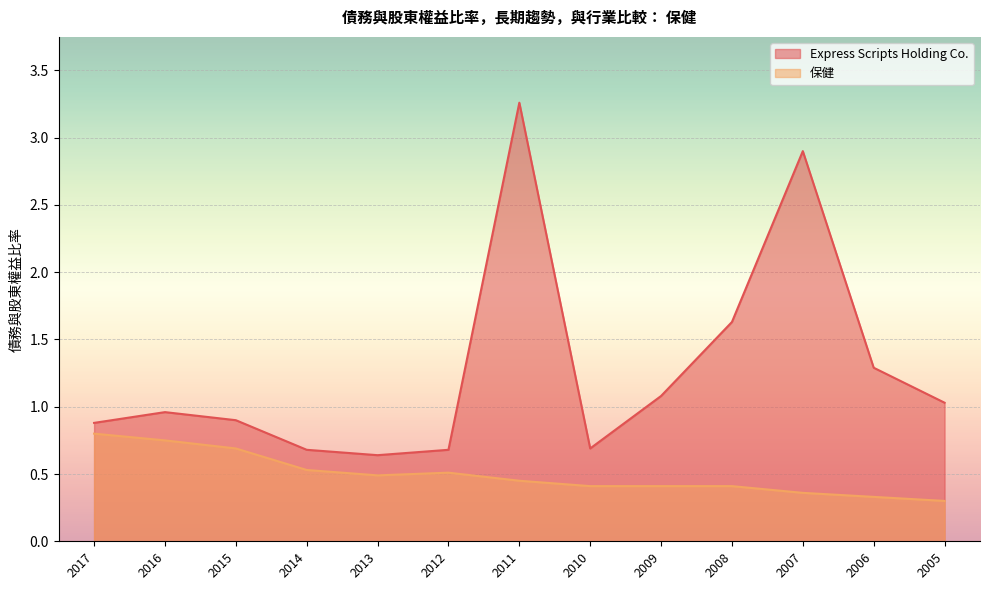

What is the sum of the 保健 values at 2009 and 2013?

0.9